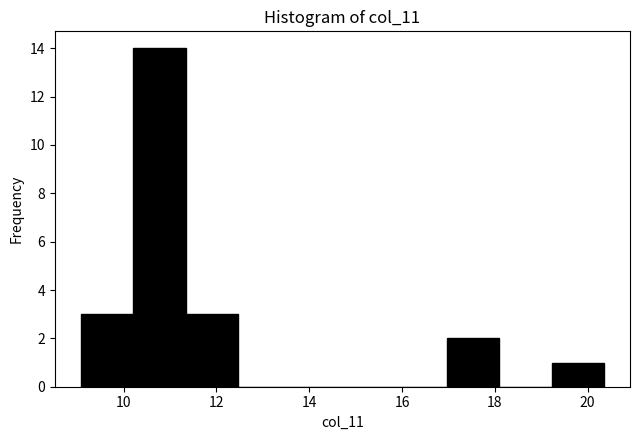

Reading left to right, list every bar in this chart as the range it spans on the x-axis followed by its height. Neither the bar edges nor the heights are printed on the chart, so give them approximately, as read against the axes.

9.0 to 10.2: 3
10.2 to 11.4: 14
11.4 to 12.4: 3
12.4 to 13.6: 0
13.6 to 14.8: 0
14.8 to 15.8: 0
15.8 to 17.0: 0
17.0 to 18.0: 2
18.0 to 19.2: 0
19.2 to 20.4: 1